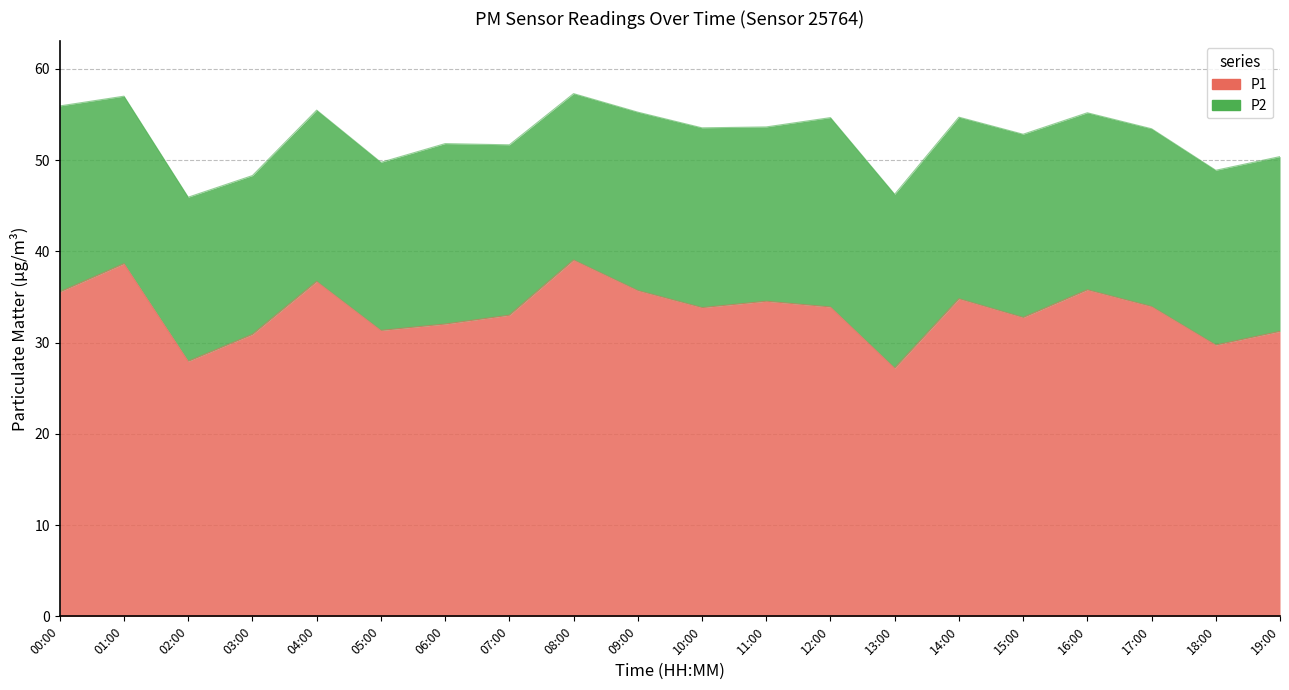

Rank the categories by value from lowest to highest.

13:00, 02:00, 18:00, 03:00, 19:00, 05:00, 06:00, 15:00, 07:00, 10:00, 12:00, 17:00, 11:00, 14:00, 00:00, 09:00, 16:00, 04:00, 01:00, 08:00